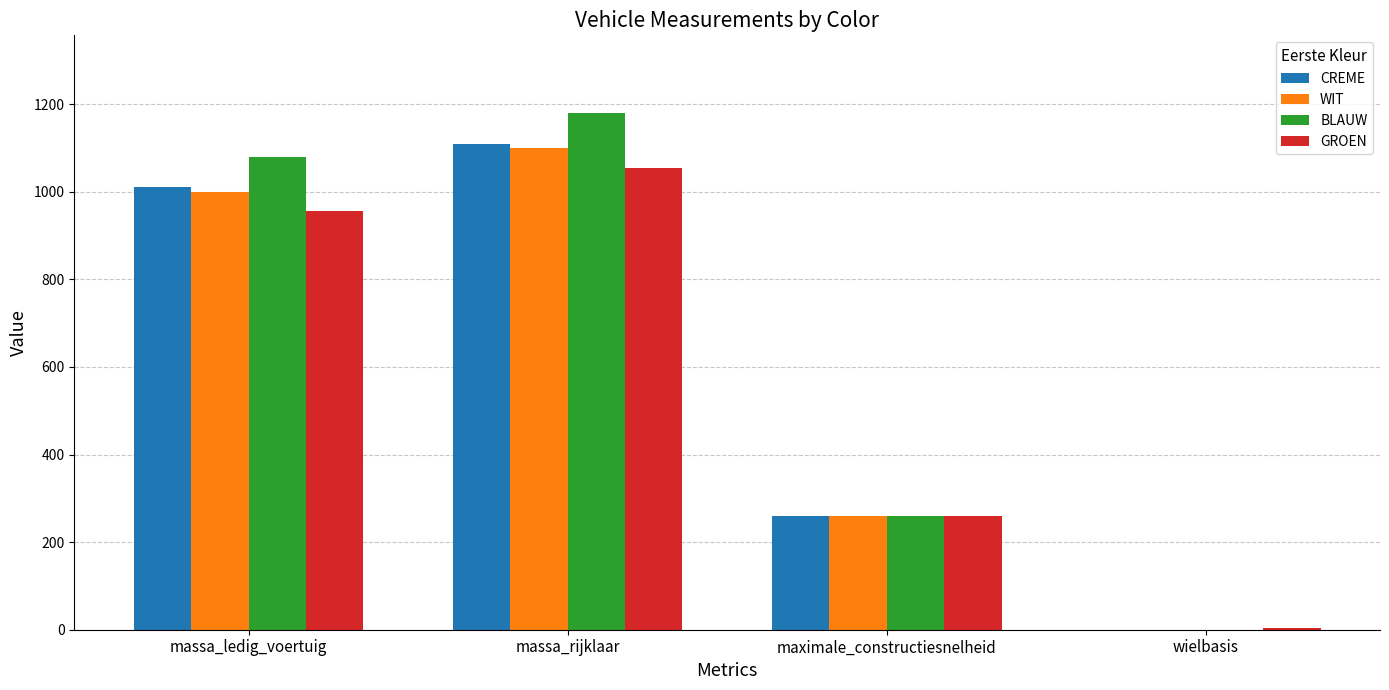

Reading right to left, what are all the values shown in this chart?

CREME: 0	260	1110	1010
WIT: 0	260	1100	1000
BLAUW: 0	260	1180	1080
GROEN: 4	260	1055	955